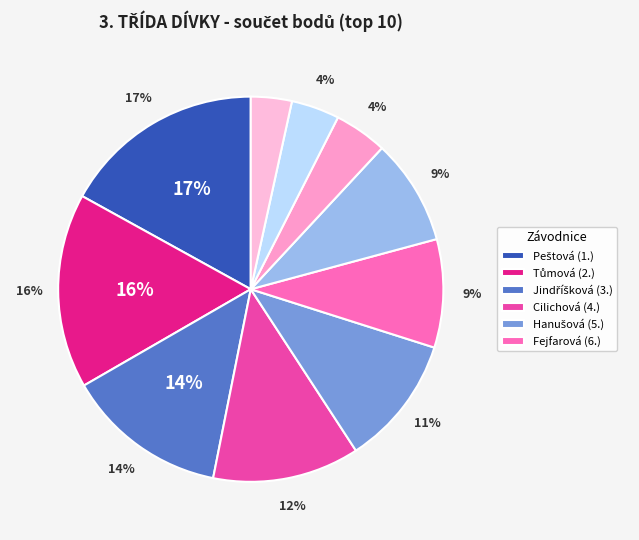

To the nearest percent, what portion does Černá (9.) represent?

4%